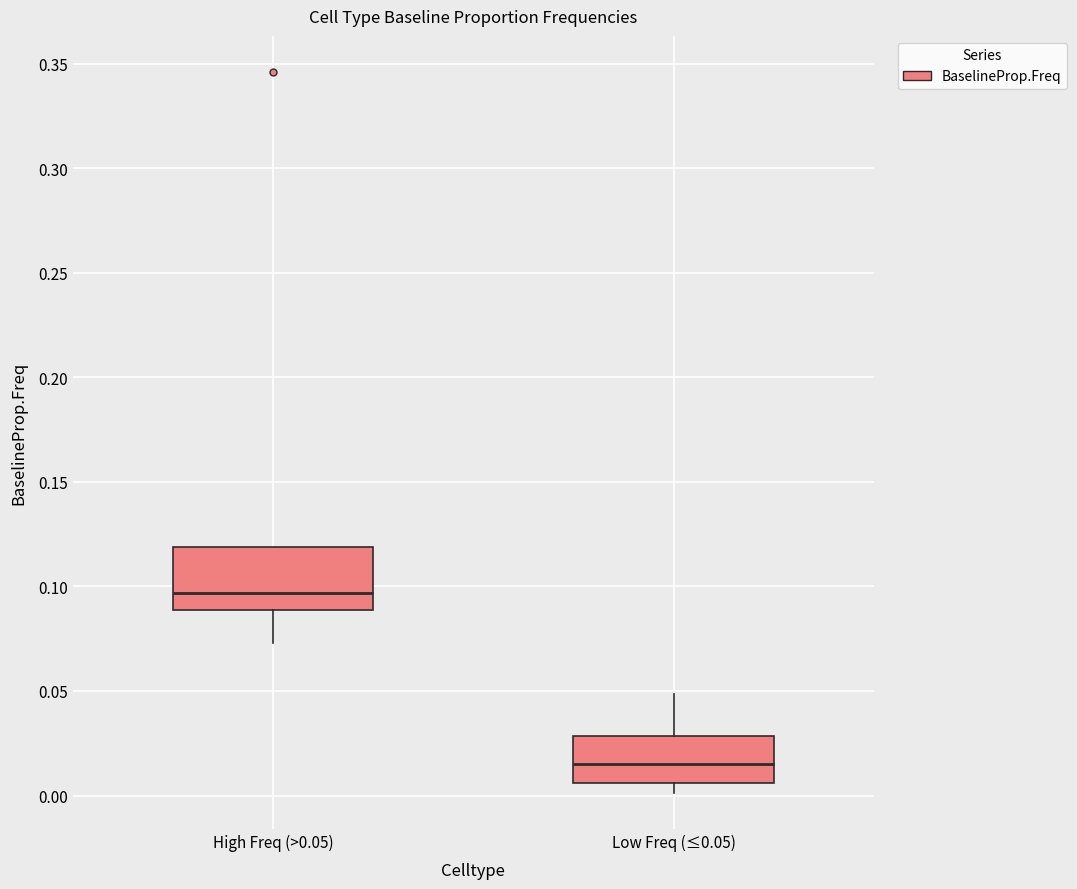

Reading left to right, read every box against the y-axis: the position of its median line, the range the box covers, and the ends of its whiskers. The values are not printed on the chart, so give them approximately, as read against the axis.

High Freq (>0.05): median 0.095, box 0.090 to 0.120, whiskers 0.075 to 0.120
Low Freq (≤0.05): median 0.015, box 0.005 to 0.030, whiskers 0.000 to 0.050